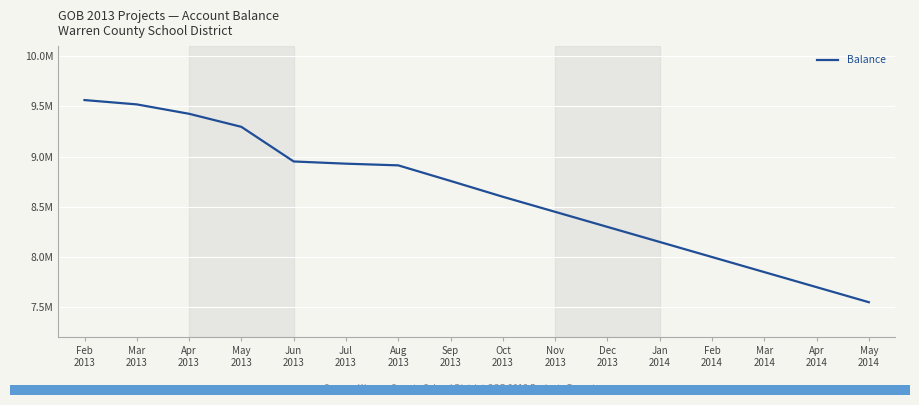

At which label is the value closest to 8556413?

Oct
2013